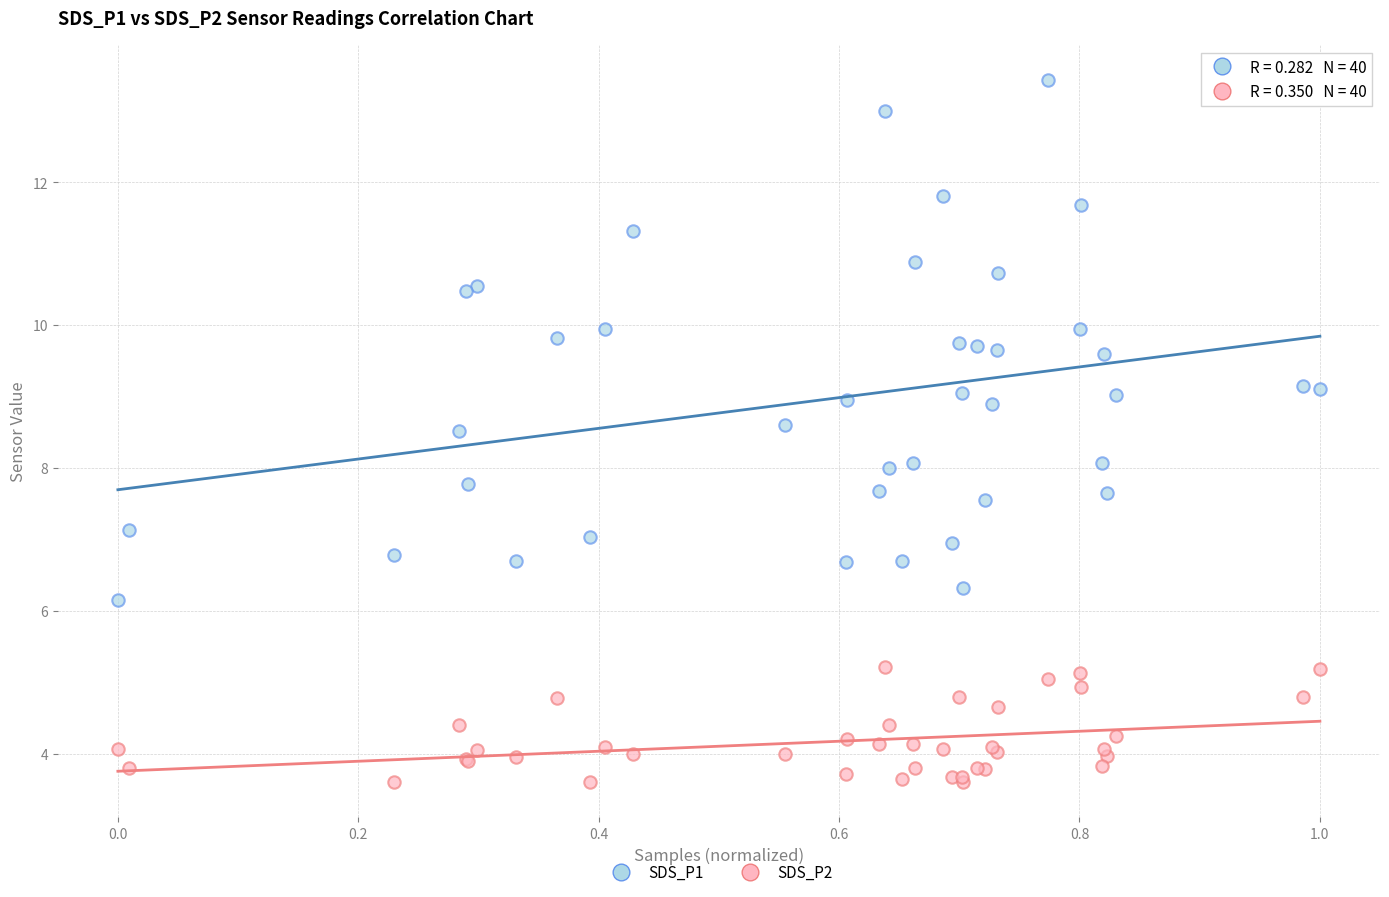

Which series has the largest Y range (max minus min)?

SDS_P1